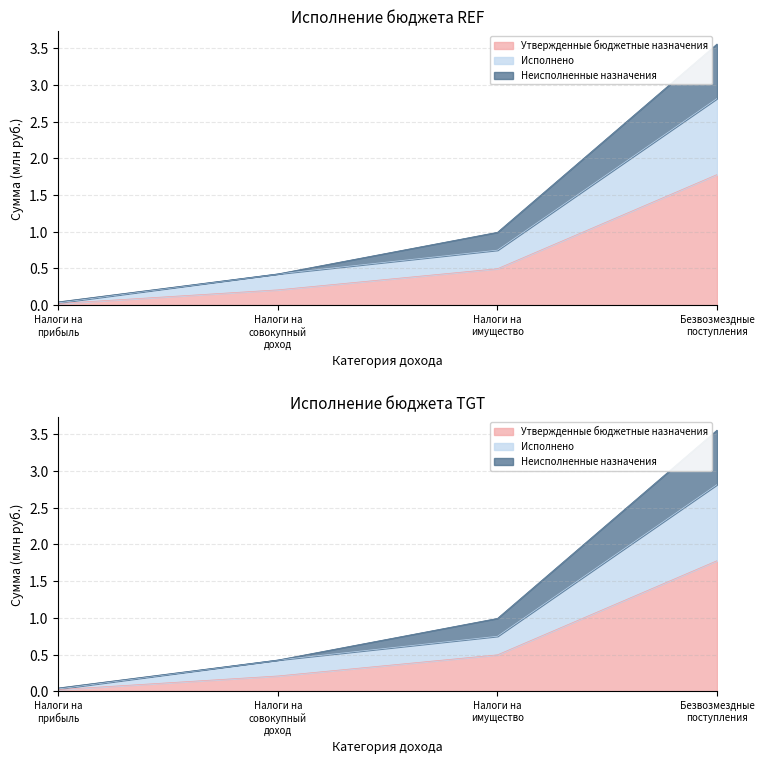

At which category is the sum across all series the highest?

Безвозмездные поступления